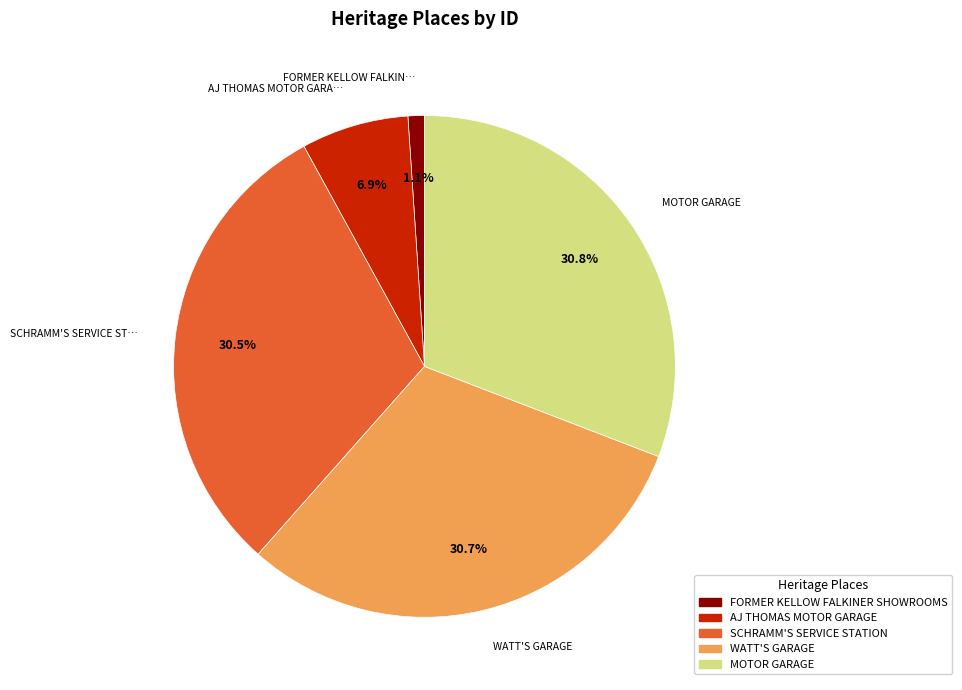

Between MOTOR GARAGE and AJ THOMAS MOTOR GARAGE, which is larger?

MOTOR GARAGE